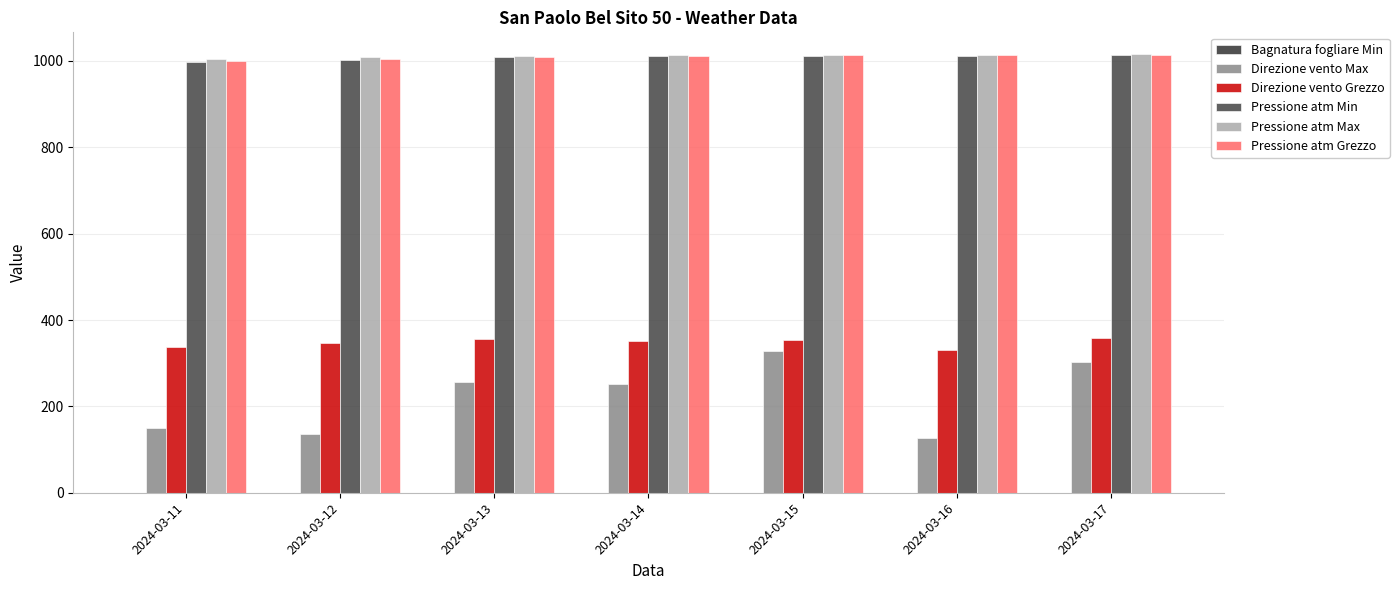

Reading left to right, list all the values displayed in this chart.

Bagnatura fogliare Min: 2024-03-11=0.0	2024-03-12=0.0	2024-03-13=0.0	2024-03-14=0.0	2024-03-15=0.0	2024-03-16=0.0	2024-03-17=0.0
Direzione vento Max: 2024-03-11=150.0	2024-03-12=137.0	2024-03-13=256.0	2024-03-14=252.0	2024-03-15=328.0	2024-03-16=126.0	2024-03-17=302.0
Direzione vento Grezzo: 2024-03-11=337.0	2024-03-12=347.0	2024-03-13=355.0	2024-03-14=351.0	2024-03-15=353.0	2024-03-16=330.0	2024-03-17=359.0
Pressione atm Min: 2024-03-11=998.0	2024-03-12=1003.0	2024-03-13=1008.4	2024-03-14=1010.8	2024-03-15=1011.9	2024-03-16=1012.1	2024-03-17=1013.3
Pressione atm Max: 2024-03-11=1004.4	2024-03-12=1009.3	2024-03-13=1011.0	2024-03-14=1013.2	2024-03-15=1013.8	2024-03-16=1014.1	2024-03-17=1015.4
Pressione atm Grezzo: 2024-03-11=1000.6	2024-03-12=1005.5	2024-03-13=1009.6	2024-03-14=1011.9	2024-03-15=1012.9	2024-03-16=1013.3	2024-03-17=1014.2